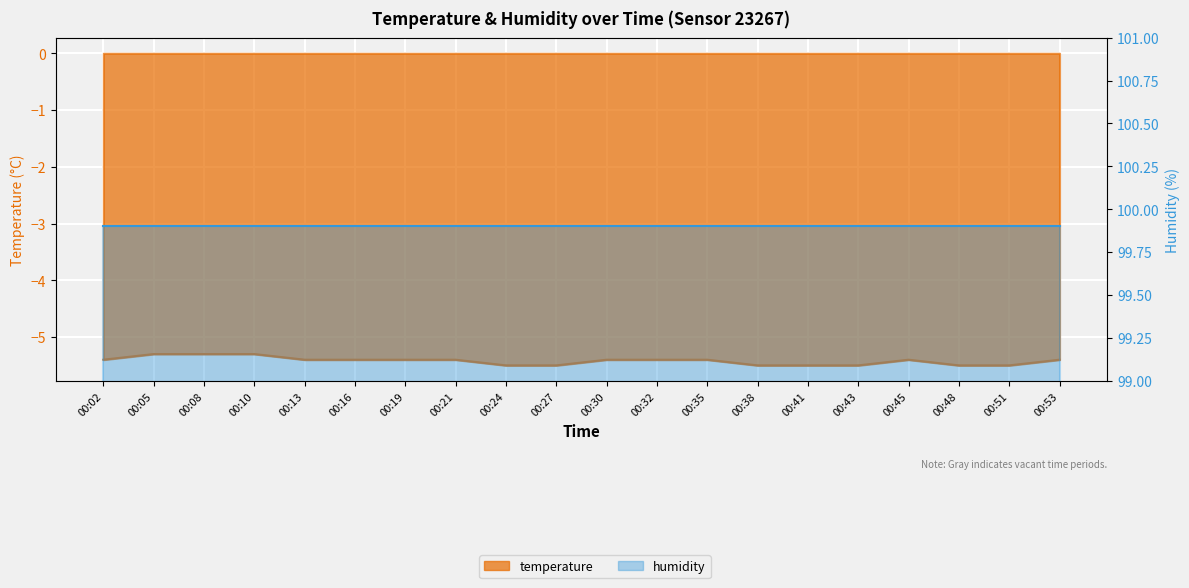

Between 00:32 and 00:21, which is larger?

00:32